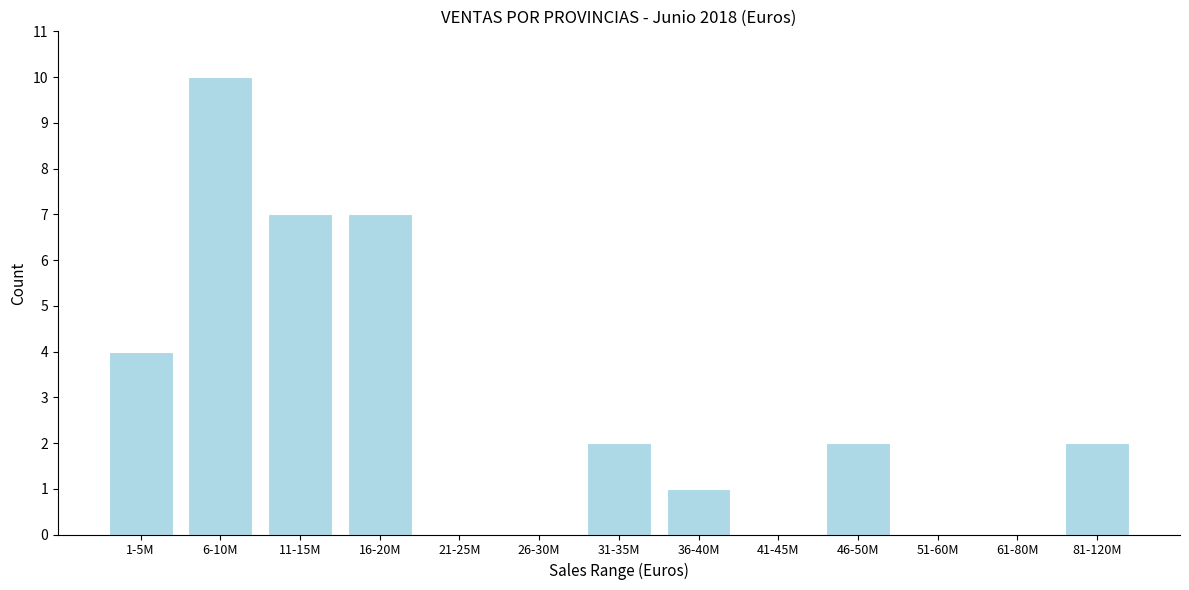

Reading left to right, extract all data points from this chart.

1-5M=4	6-10M=10	11-15M=7	16-20M=7	21-25M=0	26-30M=0	31-35M=2	36-40M=1	41-45M=0	46-50M=2	51-60M=0	61-80M=0	81-120M=2